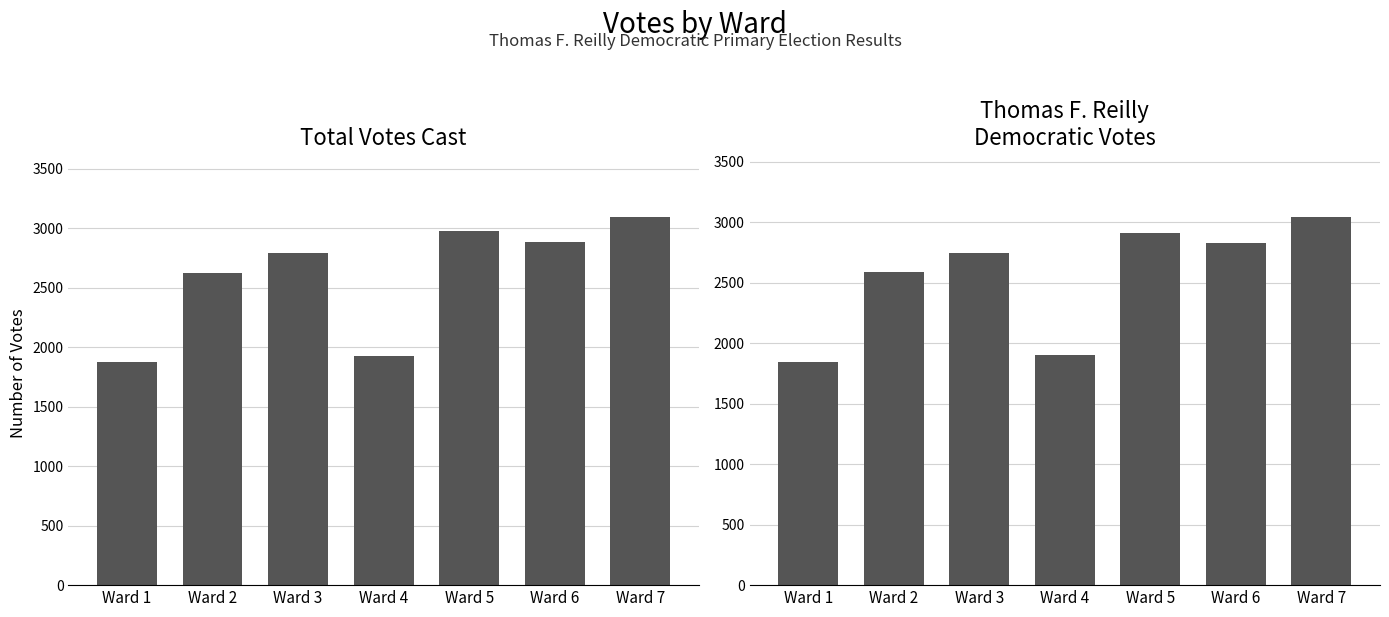

What are all the series names shown in the legend?

Total Votes Cast, Thomas F. Reilly Democratic